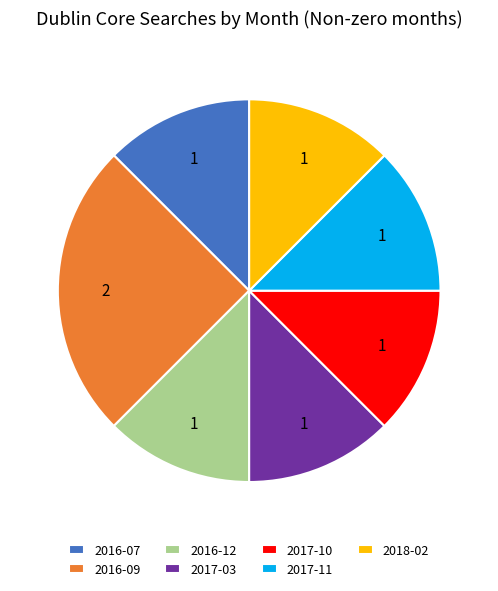

Do 2018-02 and 2017-10 together represent more than half of the pie?

No